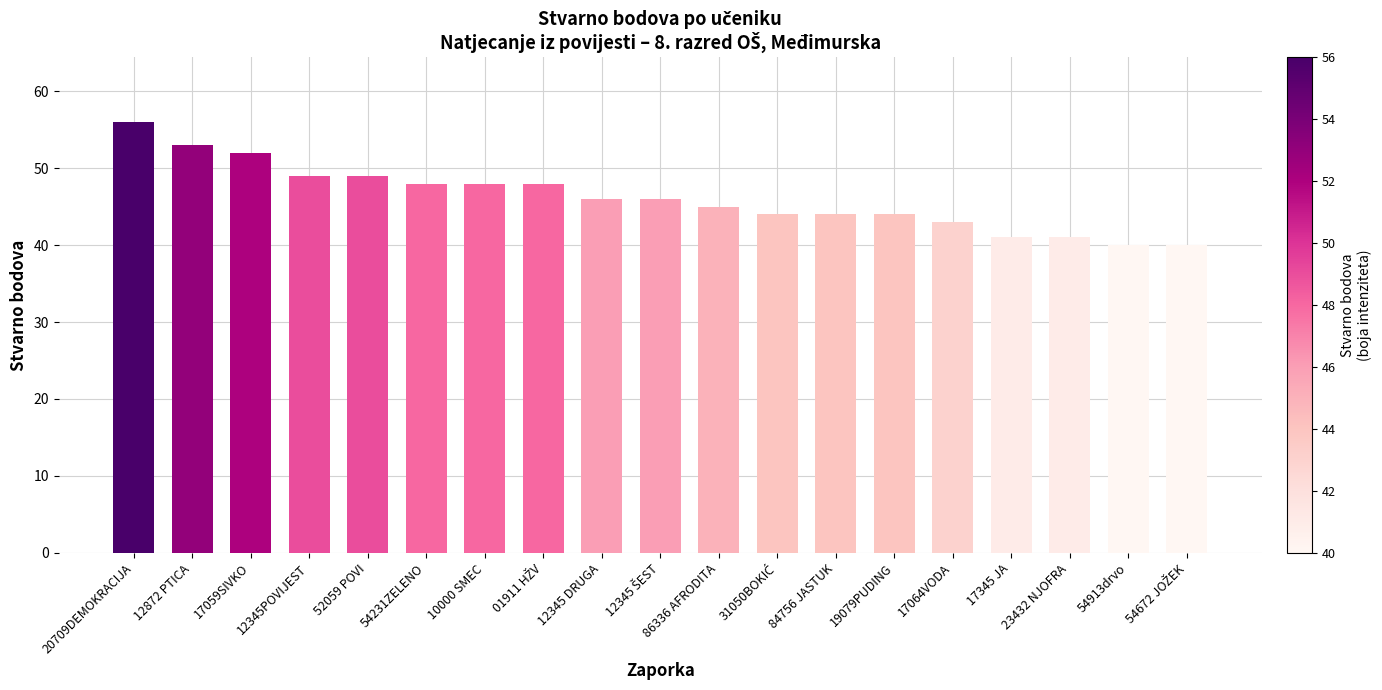

How many bars are there in total?

19